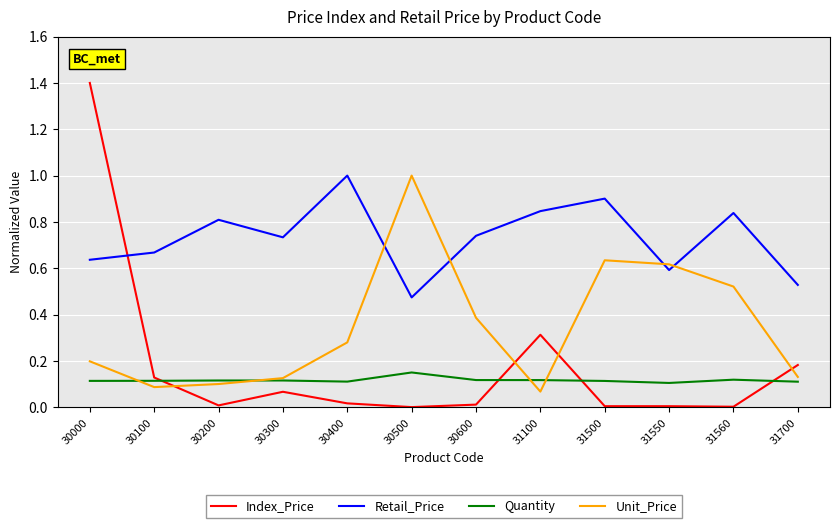

What is the sum of the Retail_Price values at 30500 and 30600?

1.2